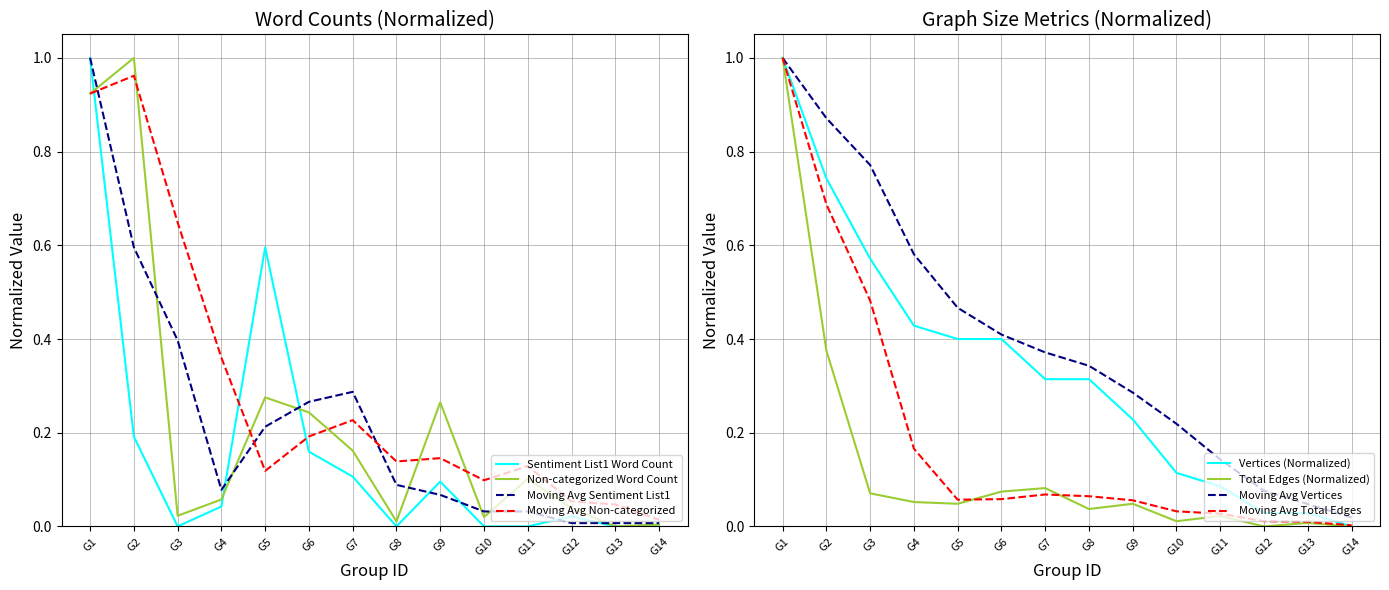

Does the chart display data point markers on the line(s)?

No